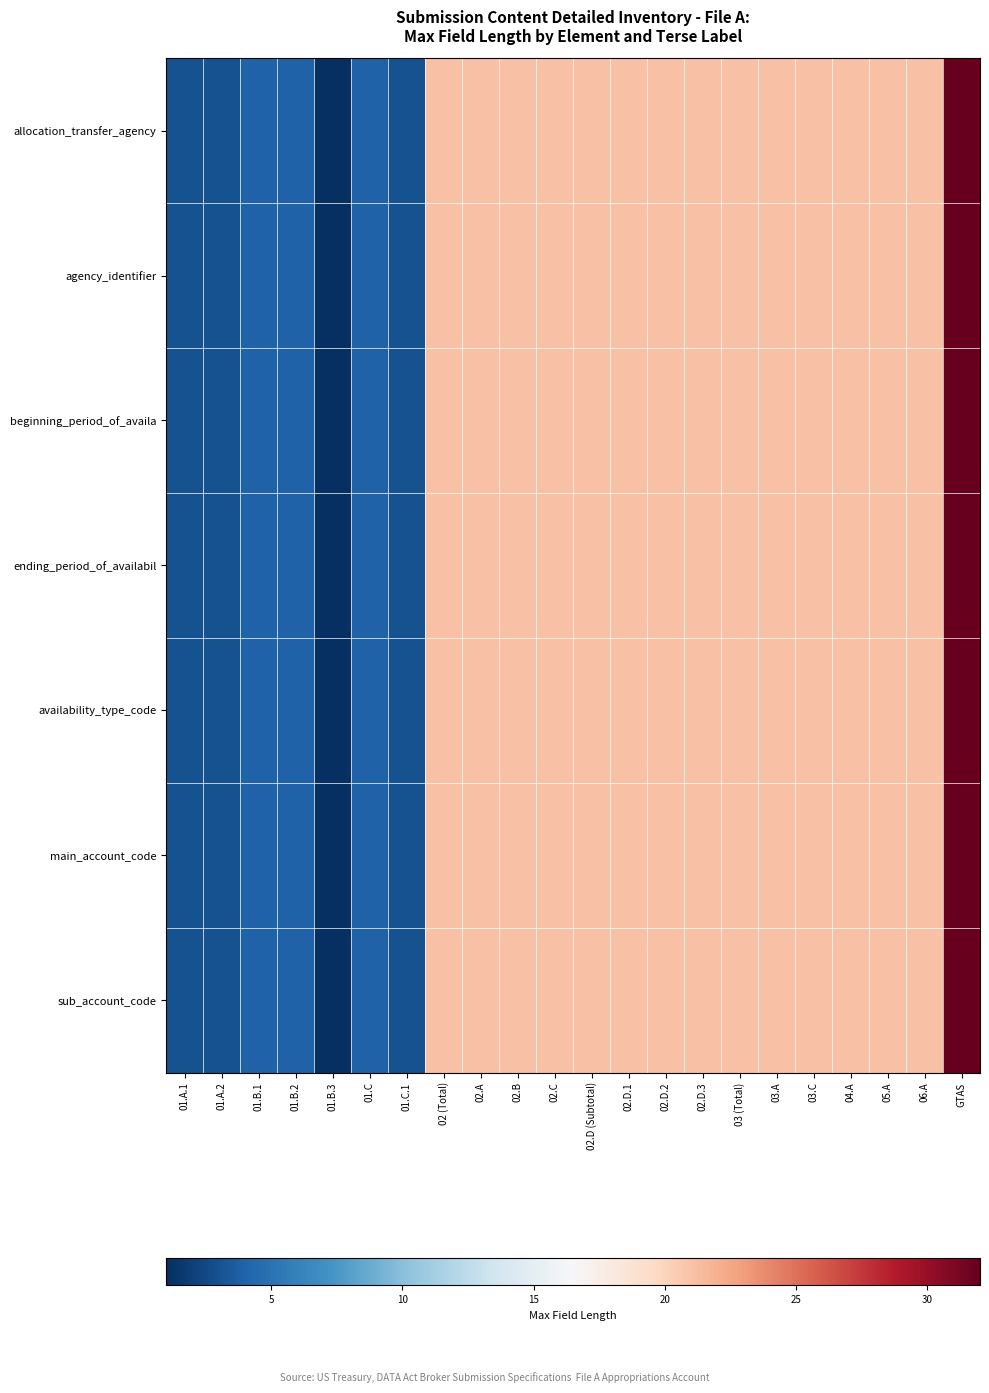

How many data points does each series have?

22